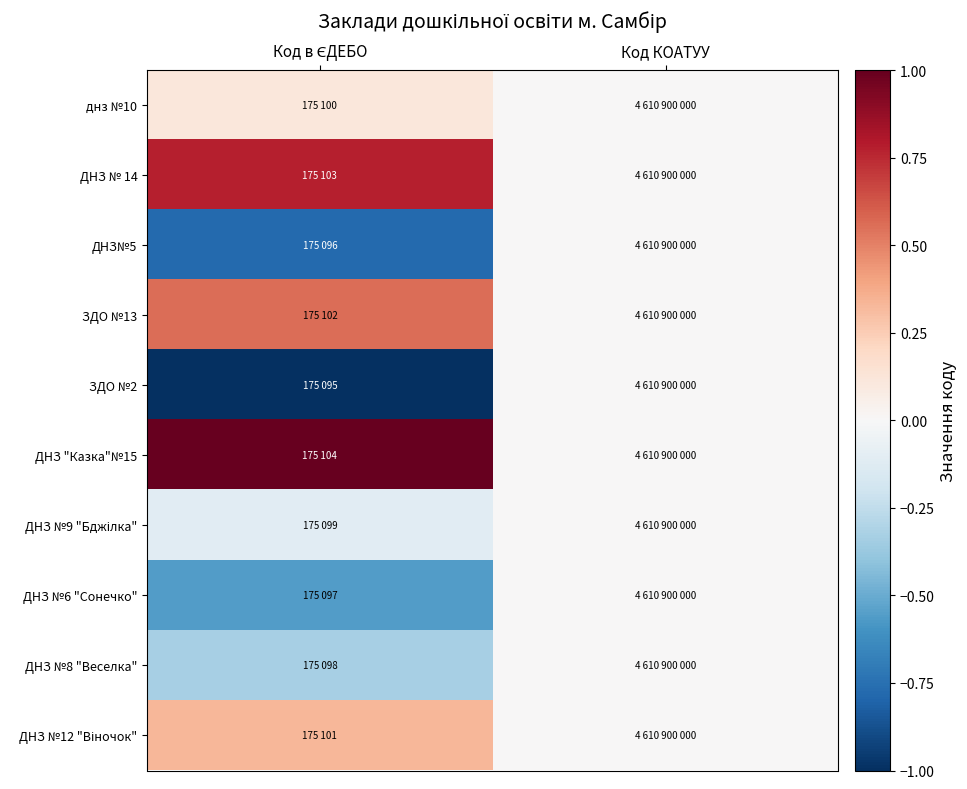

What is the smallest value displayed?

-1.0